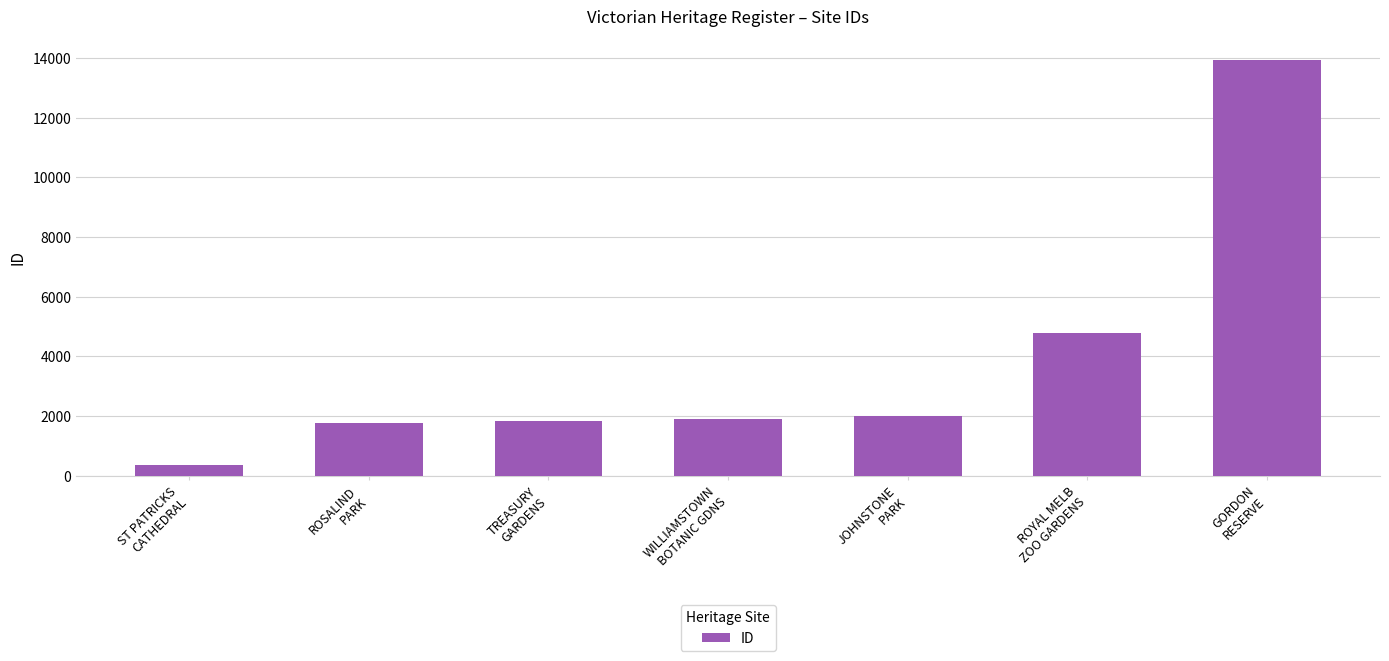

Reading right to left, extract all data points from this chart.

GORDON
RESERVE=13931	ROYAL MELB
ZOO GARDENS=4781	JOHNSTONE
PARK=1992	WILLIAMSTOWN
BOTANIC GDNS=1908	TREASURY
GARDENS=1842	ROSALIND
PARK=1774	ST PATRICKS
CATHEDRAL=355